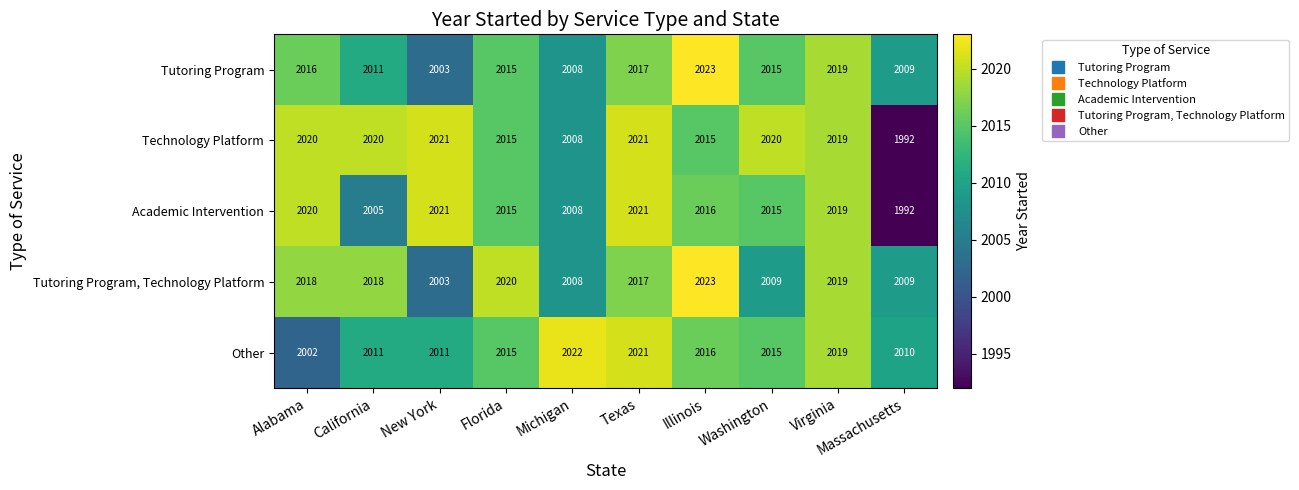

Which category has the highest value across all series?

Illinois